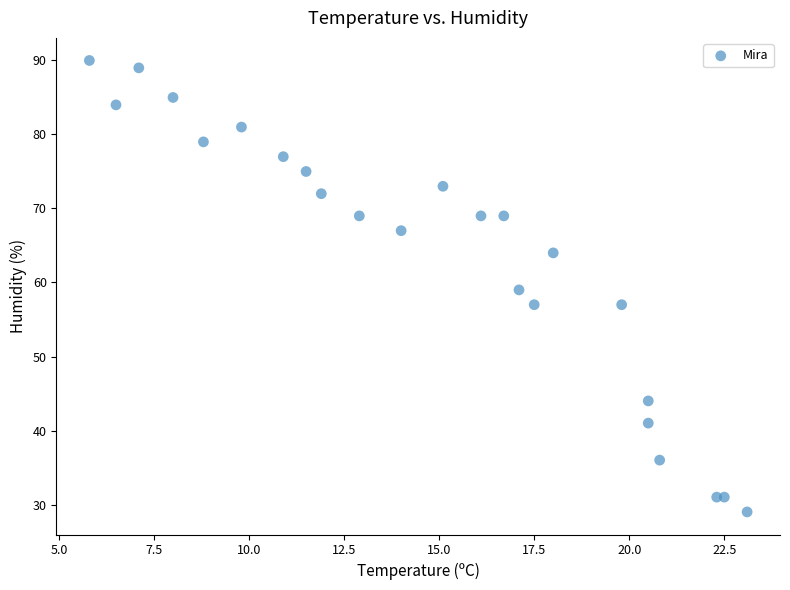

What is the range of Y values (max minus min)?

61